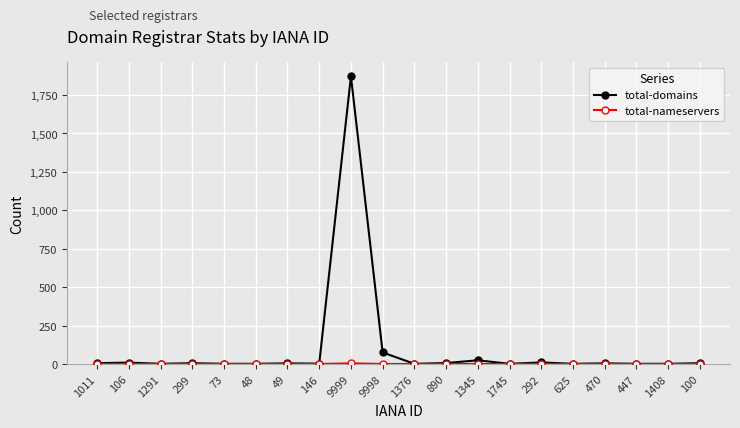

Which series has the largest range (max minus min)?

total-domains